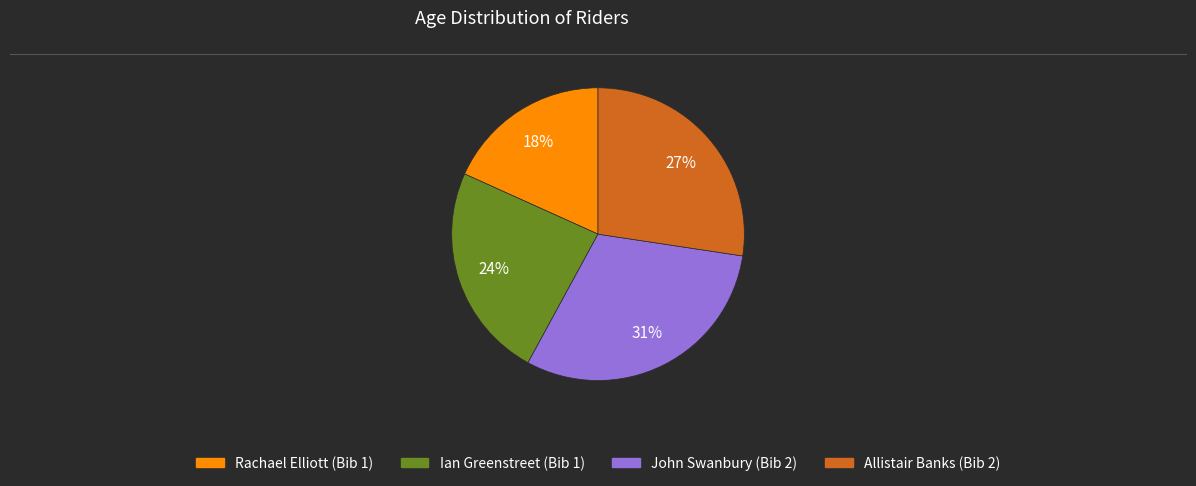

Approximately how many times larger is the value at Ian Greenstreet (Bib 1) compared to Rachael Elliott (Bib 1)?

1.3